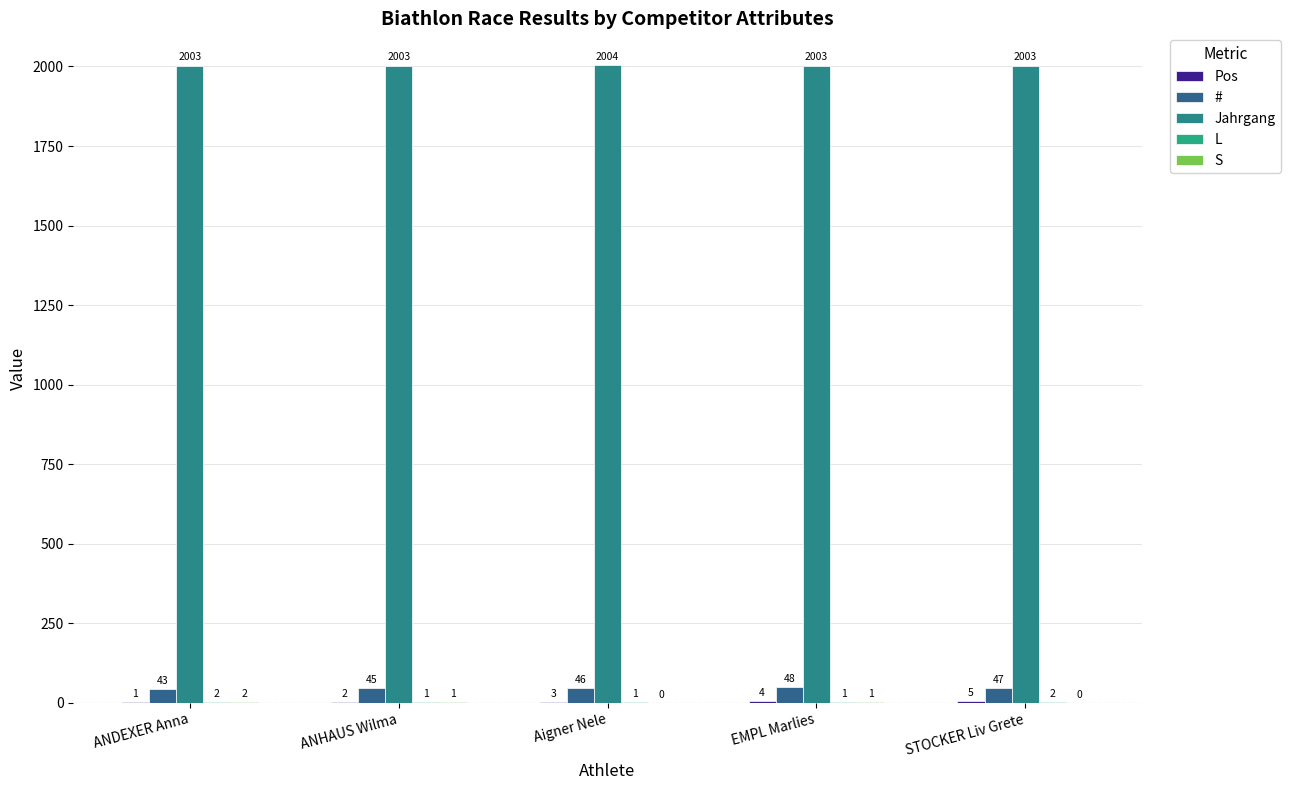

What is the value of the L bar at the 1st from the left?

2